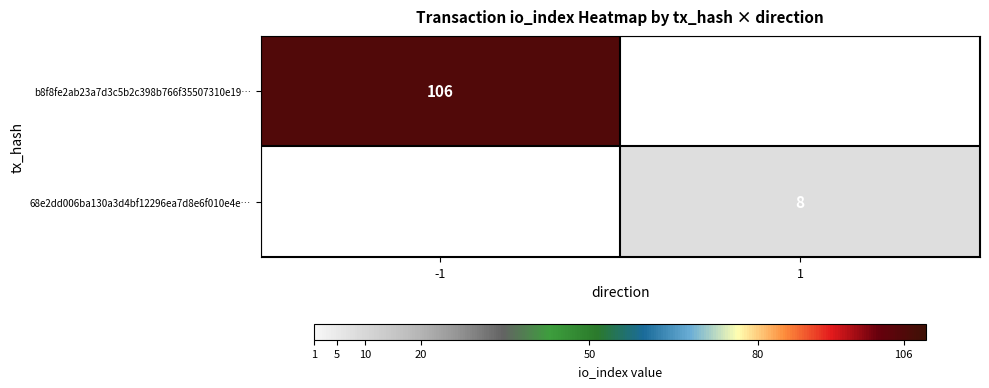

Between 1 and -1, which is larger?

-1